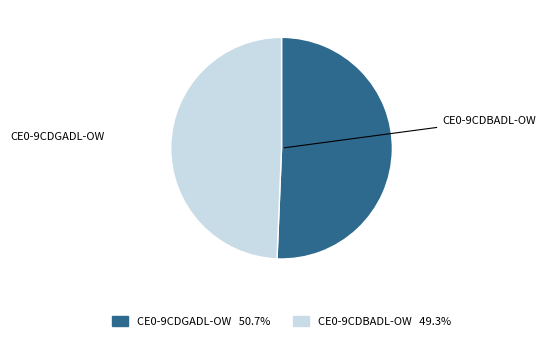

Between CE0-9CDGADL-OW and CE0-9CDBADL-OW, which is larger?

CE0-9CDGADL-OW